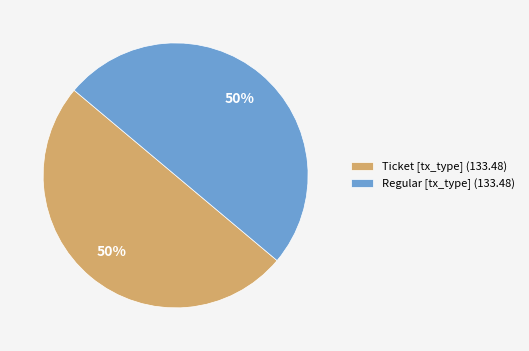

The Ticket [tx_type] (133.48) slice represents 50% of the pie. True or false?

True